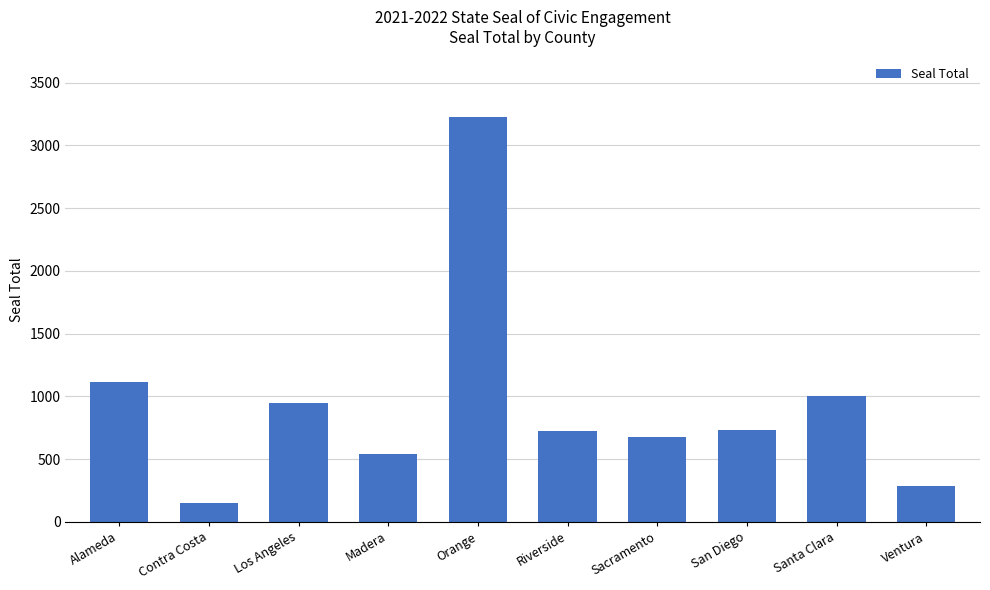

Between Los Angeles and Sacramento, which is larger?

Los Angeles